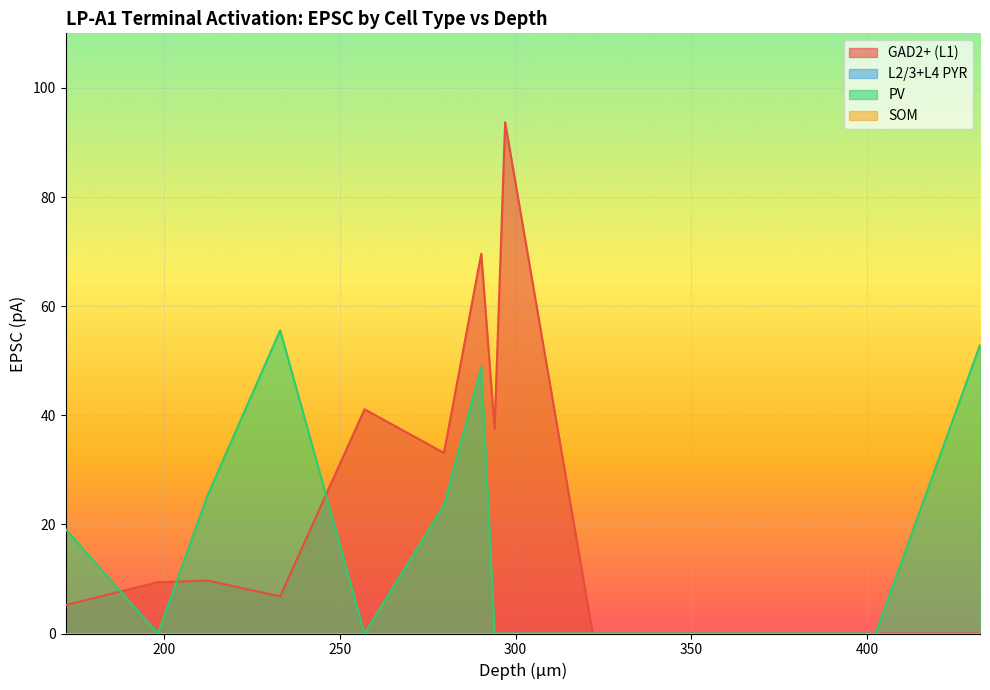

Which series has the largest range (max minus min)?

GAD2+ (L1)